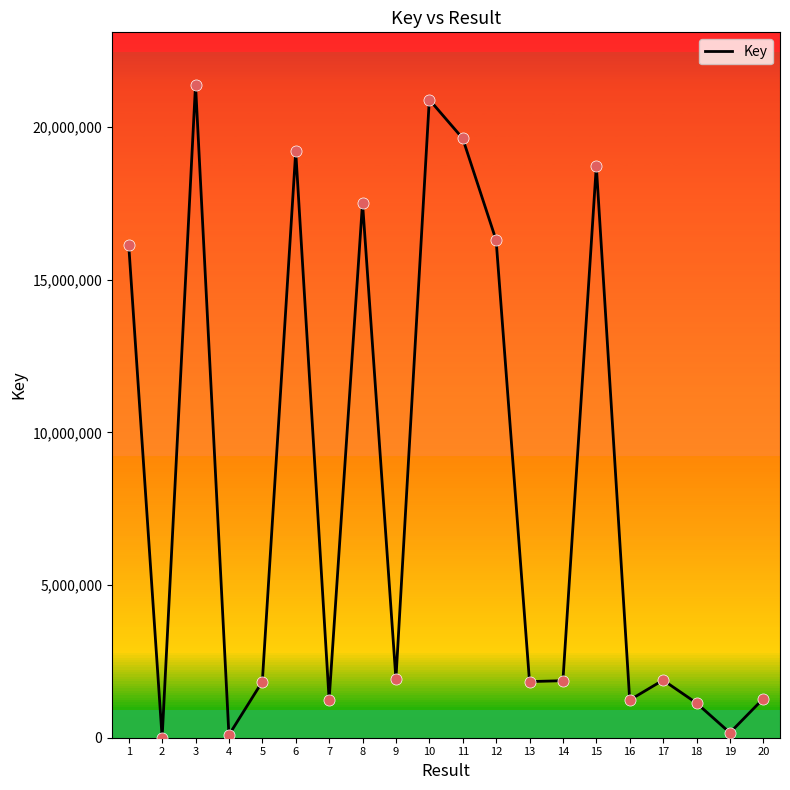

What is the ratio of the value at 5 to the value at 12?

0.1